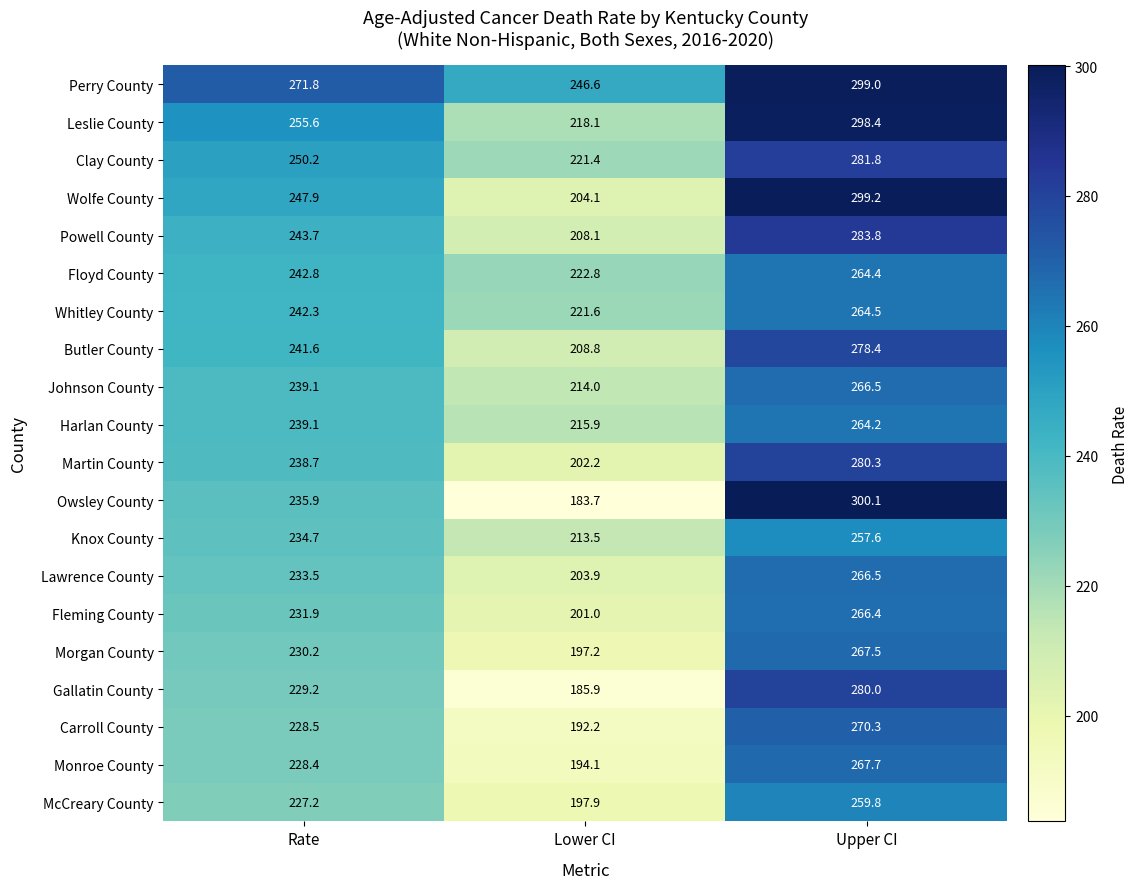

Rank the categories by Morgan County value from highest to lowest.

Upper CI, Rate, Lower CI